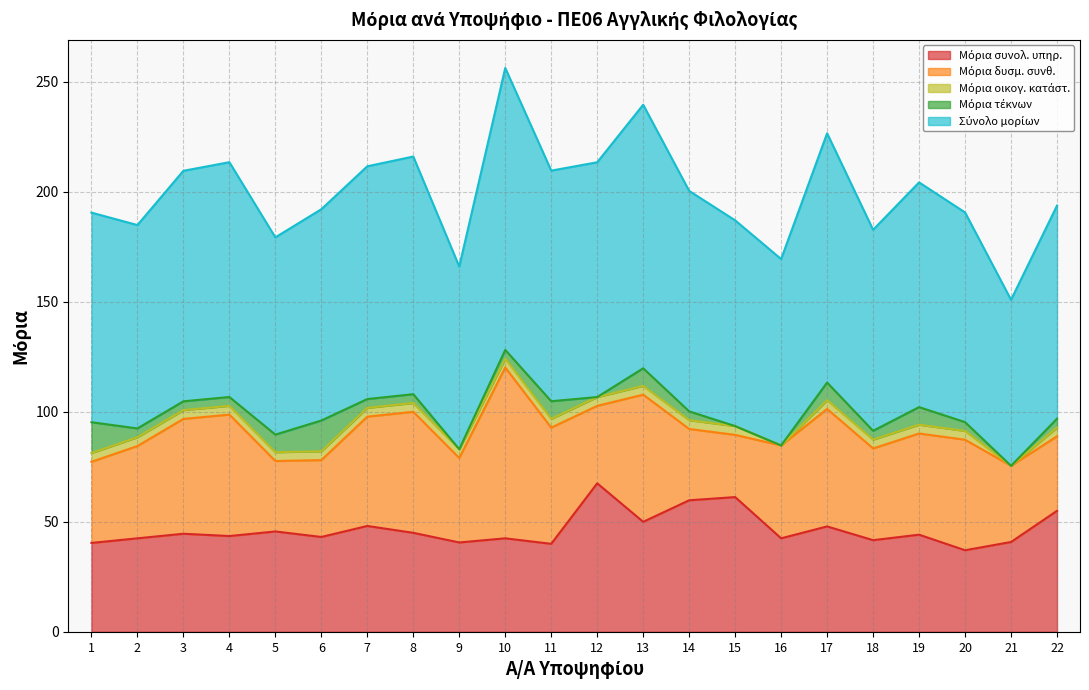

True or false: Μόρια τέκνων and Μόρια δυσμ. συνθ. intersect in this chart.

False